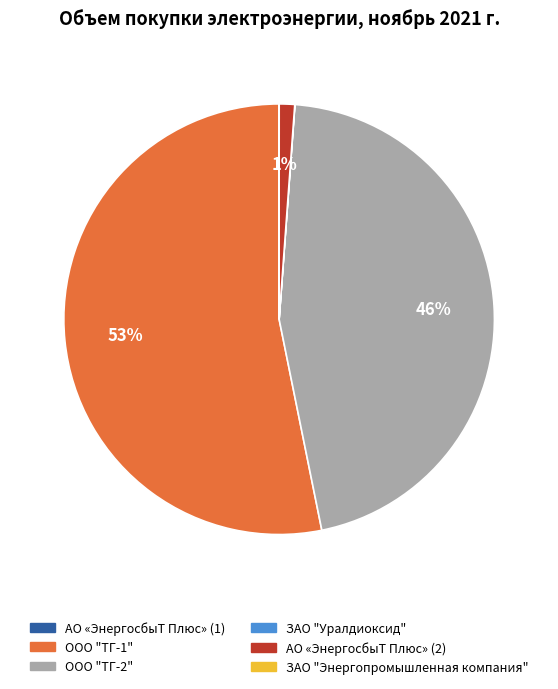

Which category accounts for the majority?

ООО "ТГ-1"